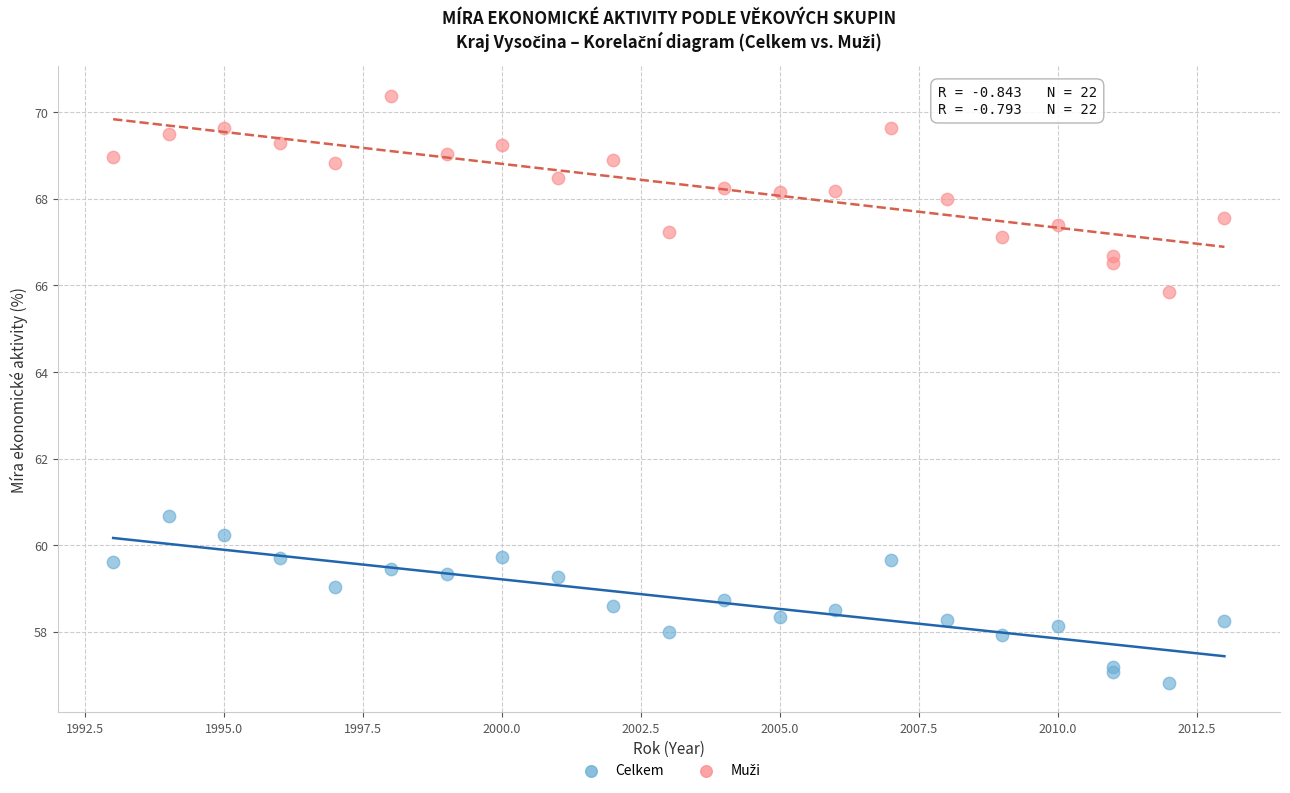

Which series reaches the minimum Y coordinate?

Celkem